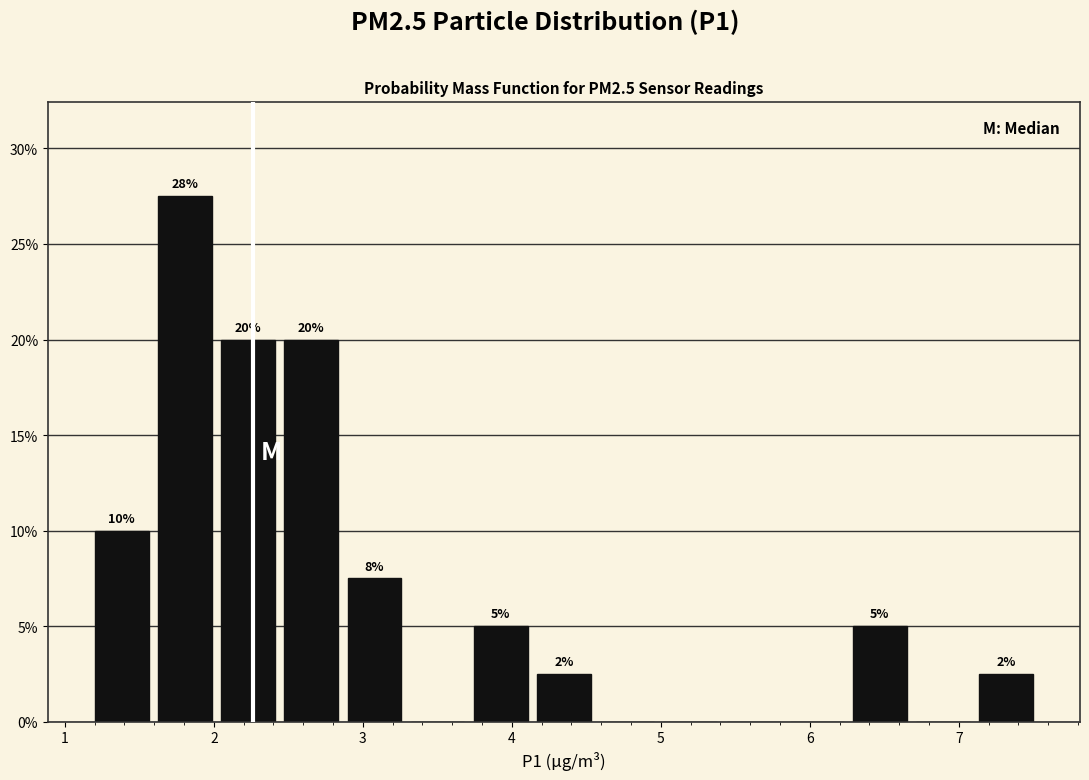

Over which range of the x-axis is the bar tallest?

1.6 to 2.0